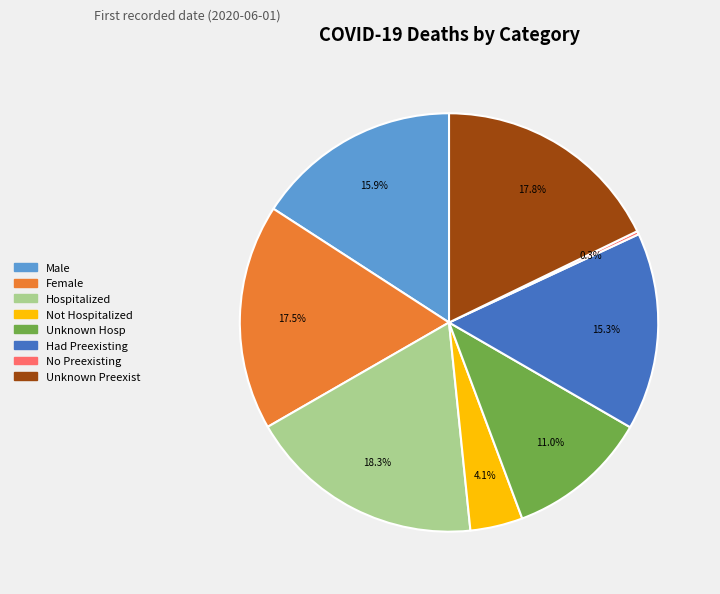

Approximately how many times larger is the value at Had Preexisting compared to Unknown Preexist?

0.9